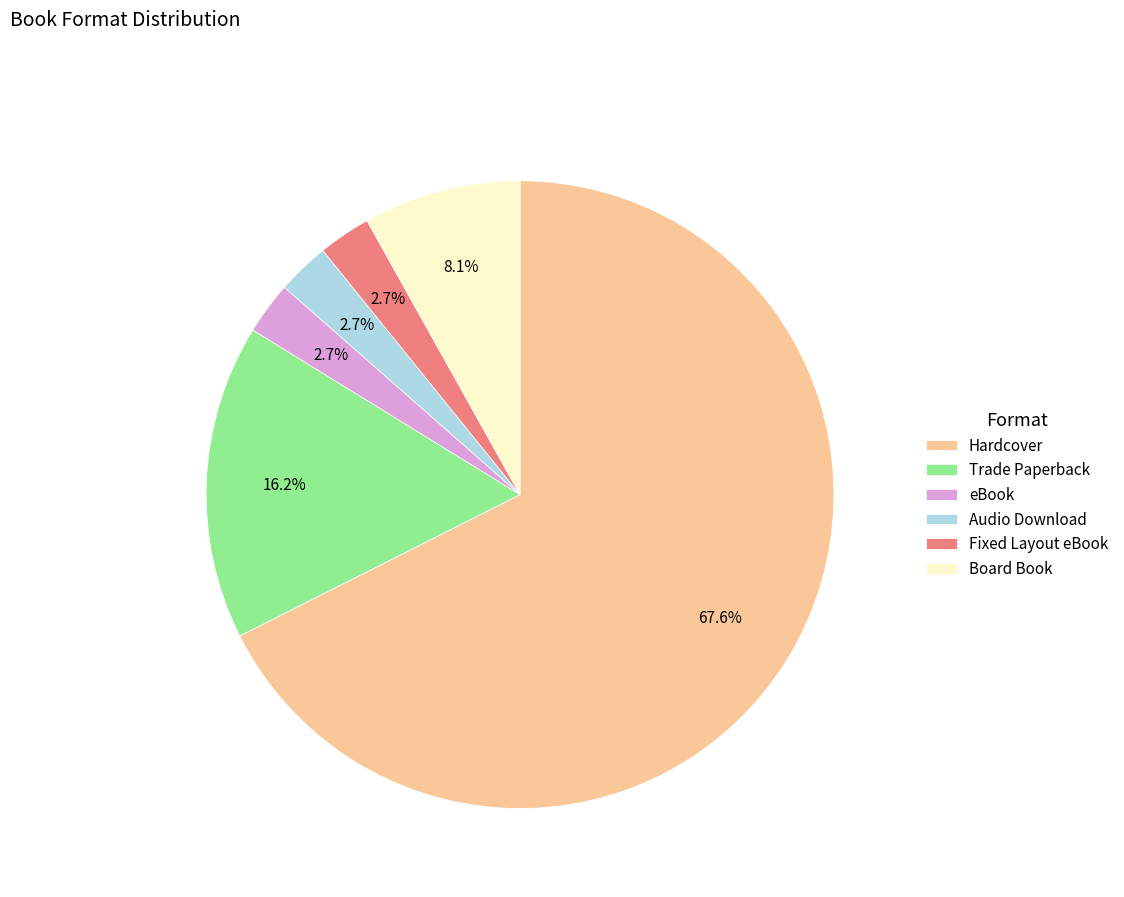

Does Hardcover account for over 50% of the chart?

Yes